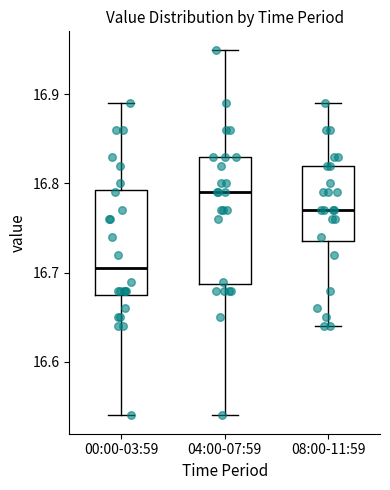

Which box has the highest median line?

04:00-07:59